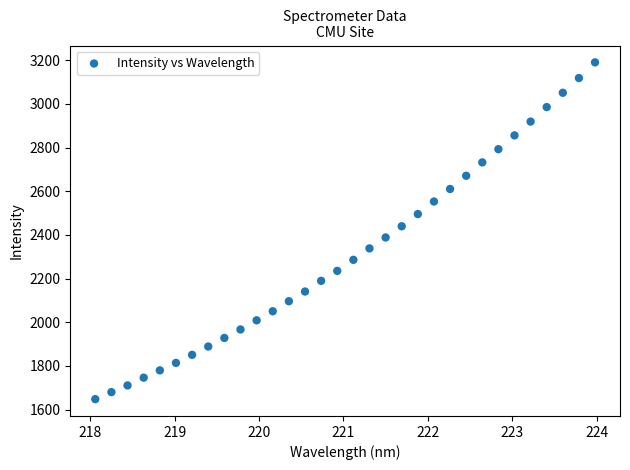

What is the range of Y values (max minus min)?

1542.5